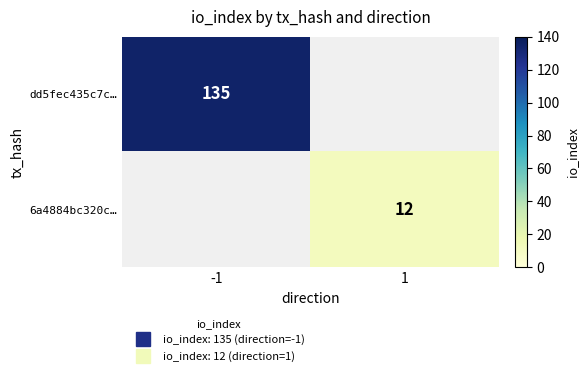

At how many categories does at least one series exceed 99?

1